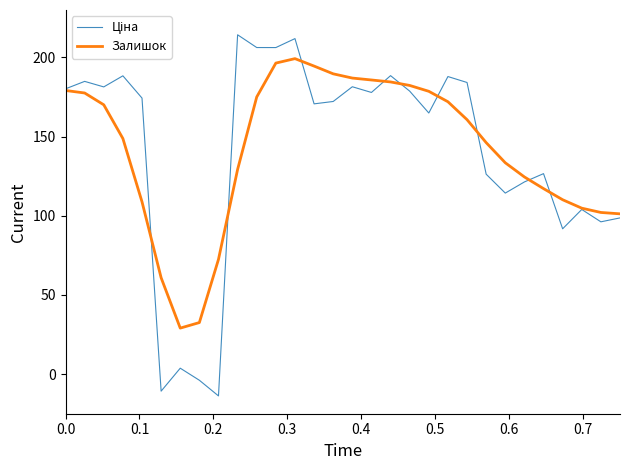

What is the smallest value displayed?

-13.8